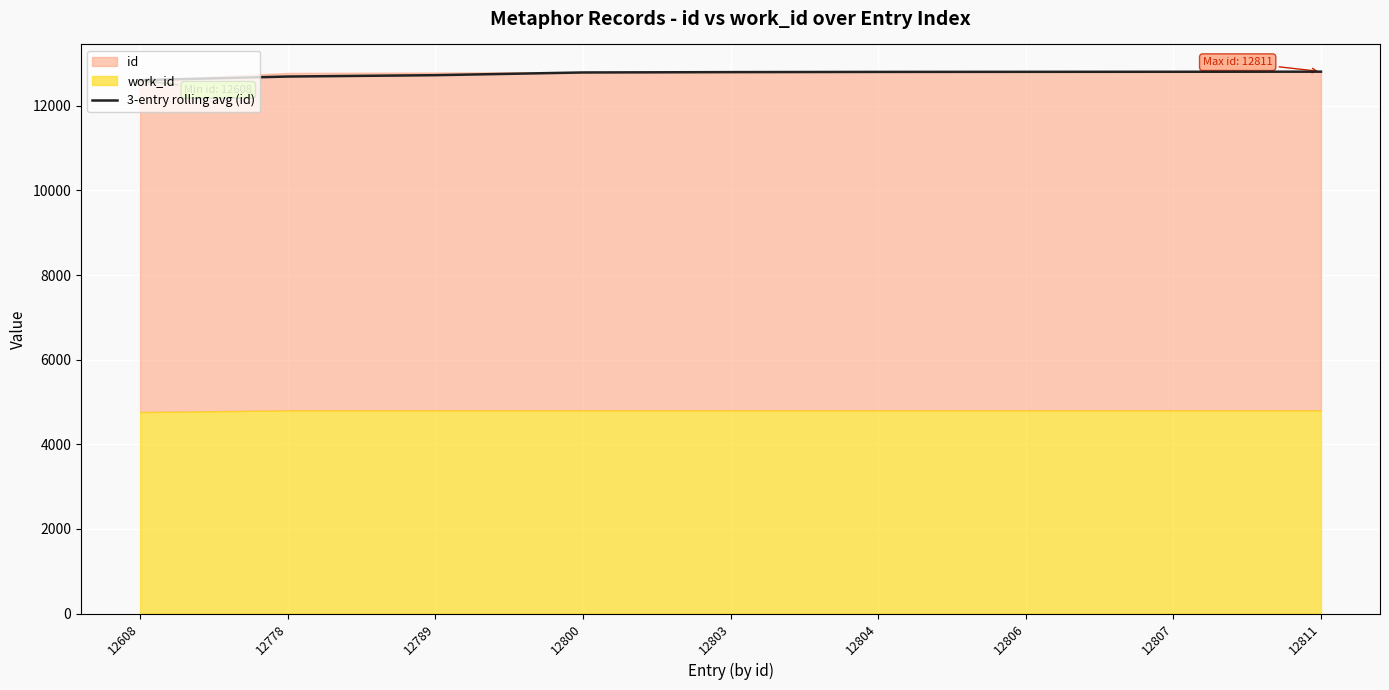

What is the sum of all values?

114832.7